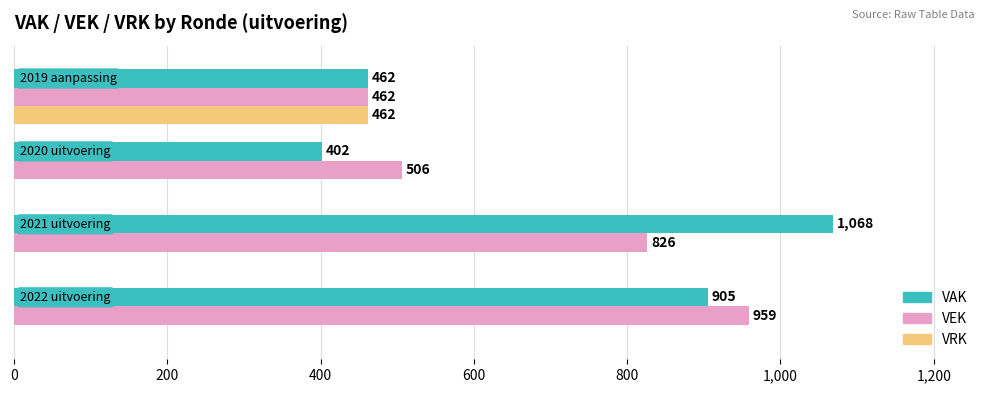

What is the sum of all VAK values?

2837